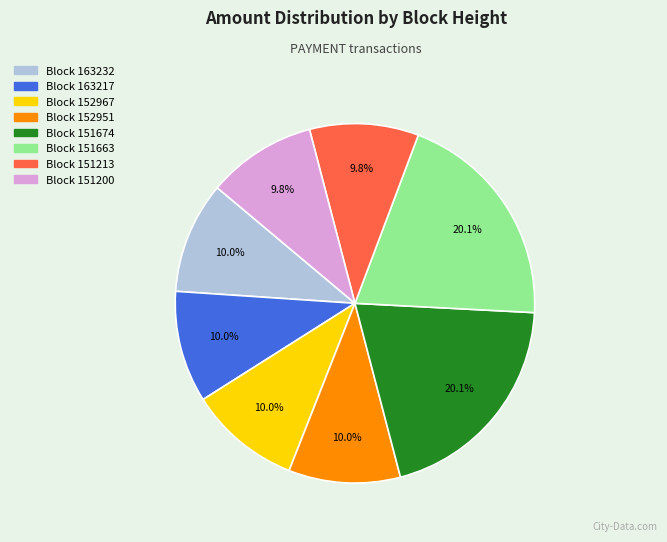

Does any single category account for the majority?

No